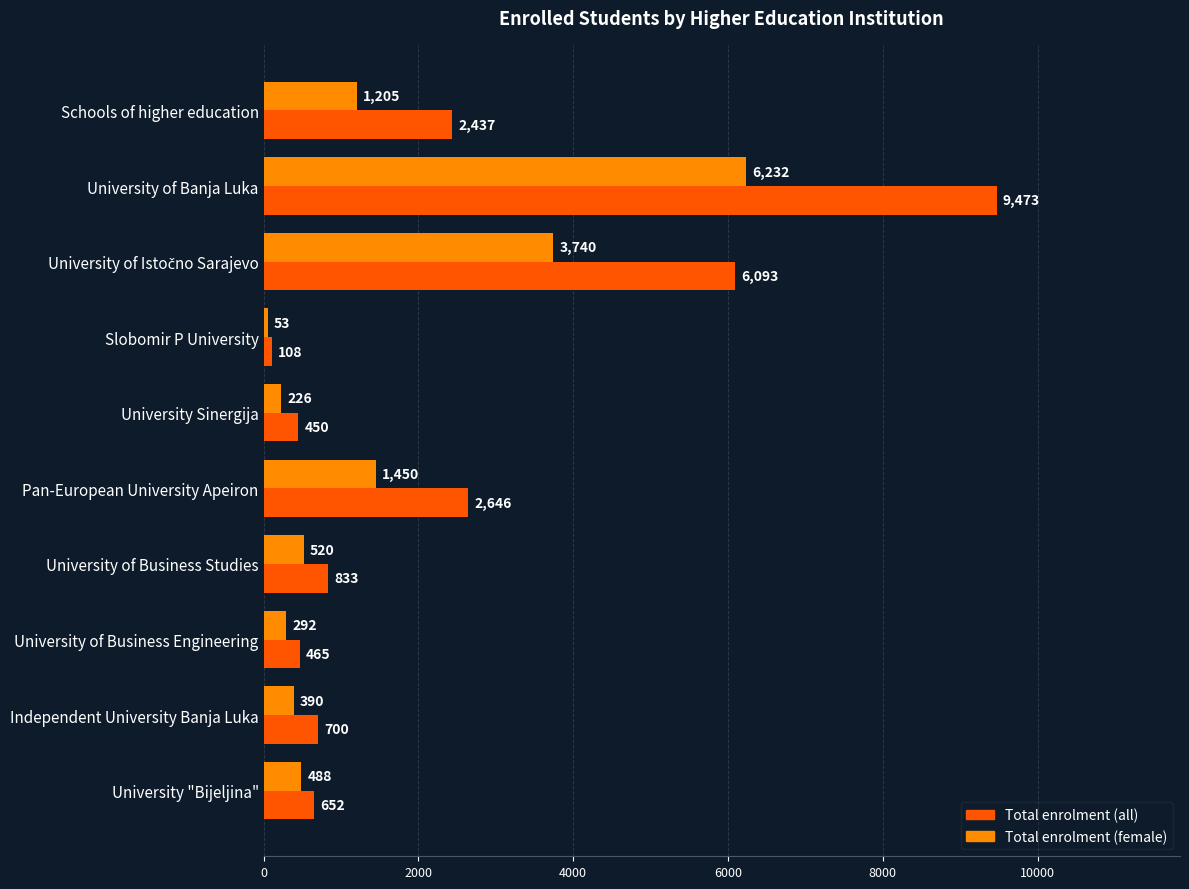

What is the total value across all series at Slobomir P University?

161